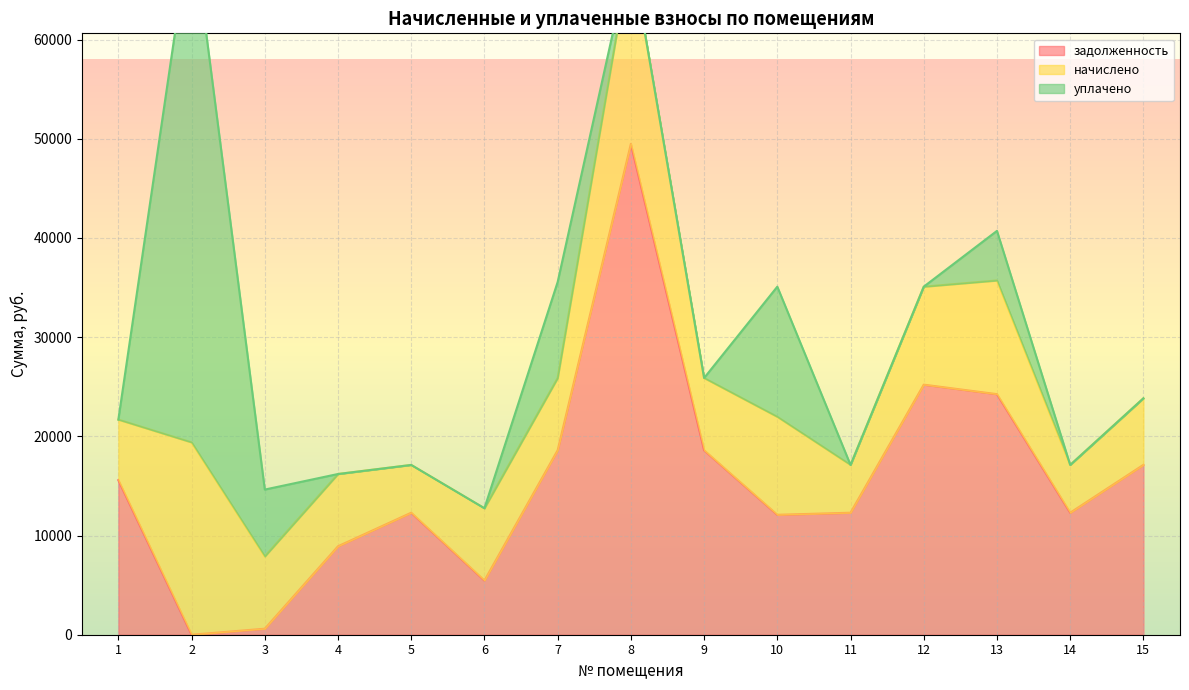

How many positive values does the задолженность series have?

14